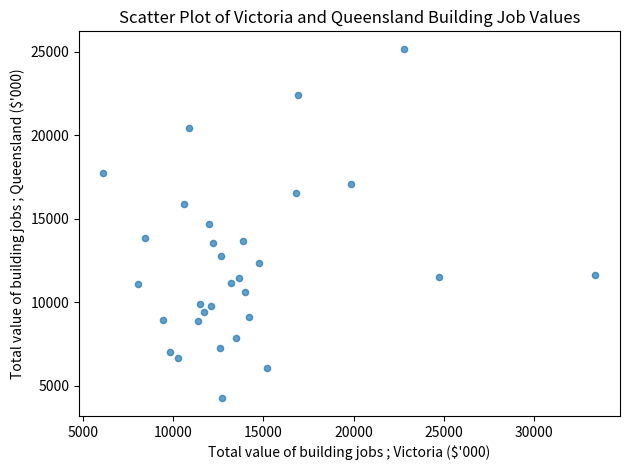

What is the range of X values (max minus min)?

27241